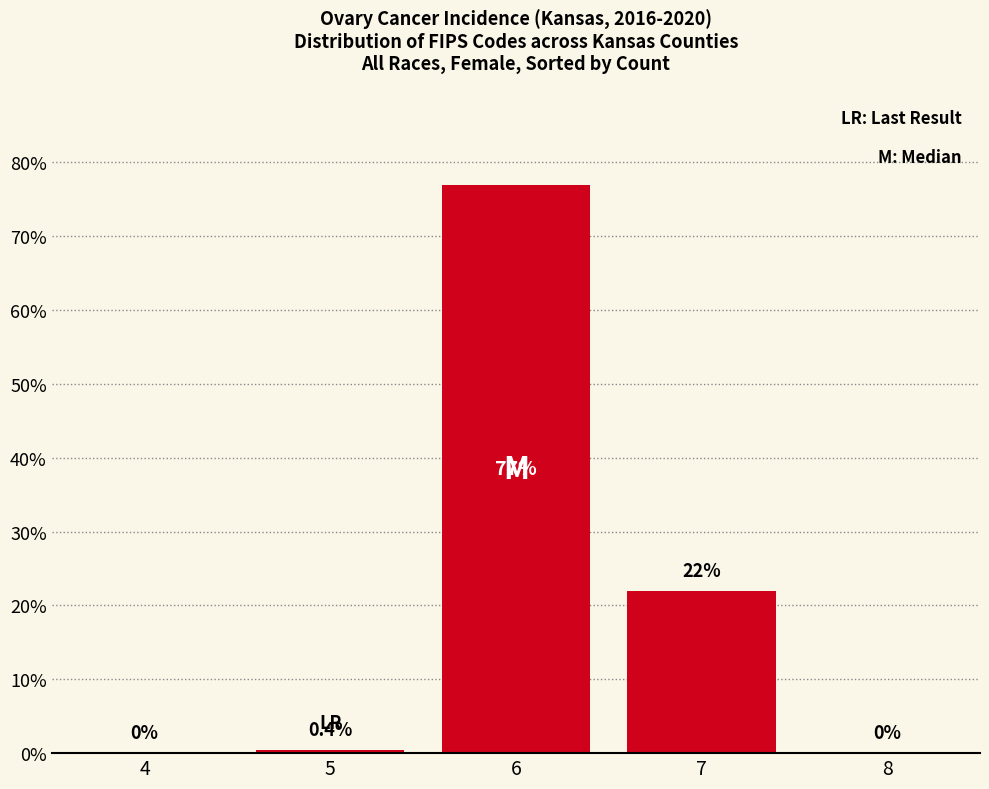

Reading left to right, extract all data points from this chart.

4=0.0	5=0.4	6=77.0	7=22.0	8=0.0